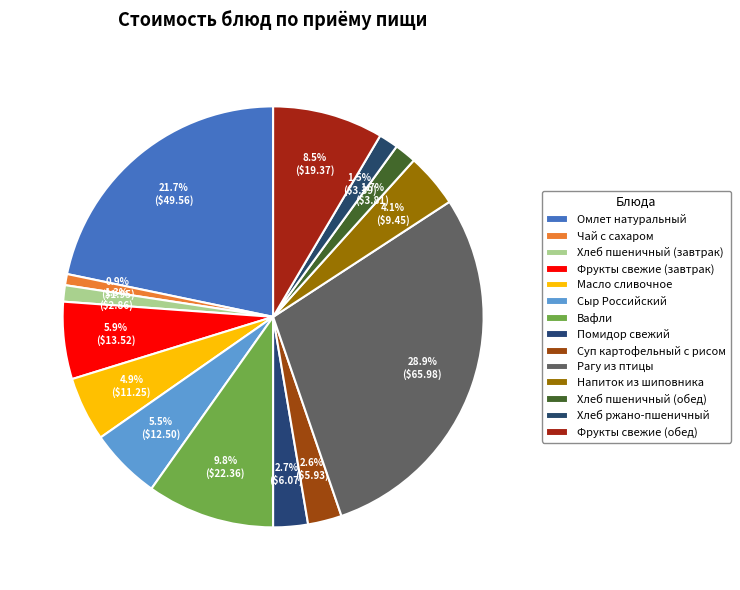

What percentage is NOT represented by Хлеб пшеничный (обед)?

98.3%